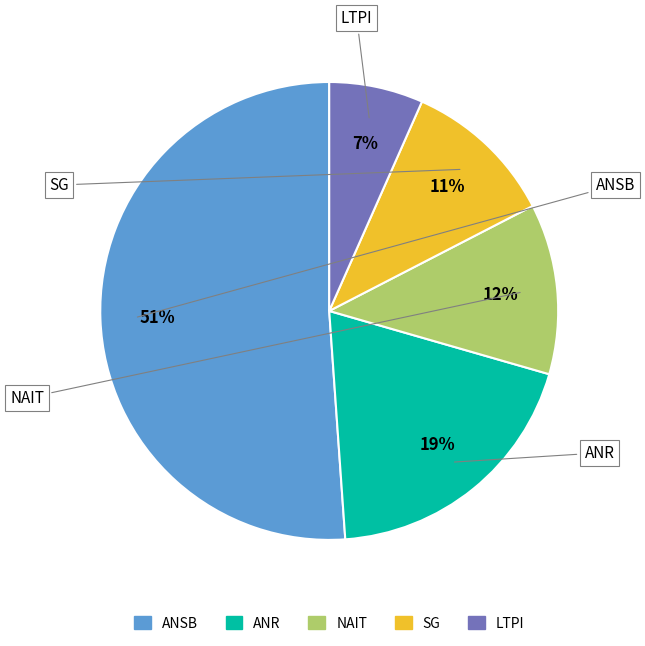

Count the number of slices in the pie.

5